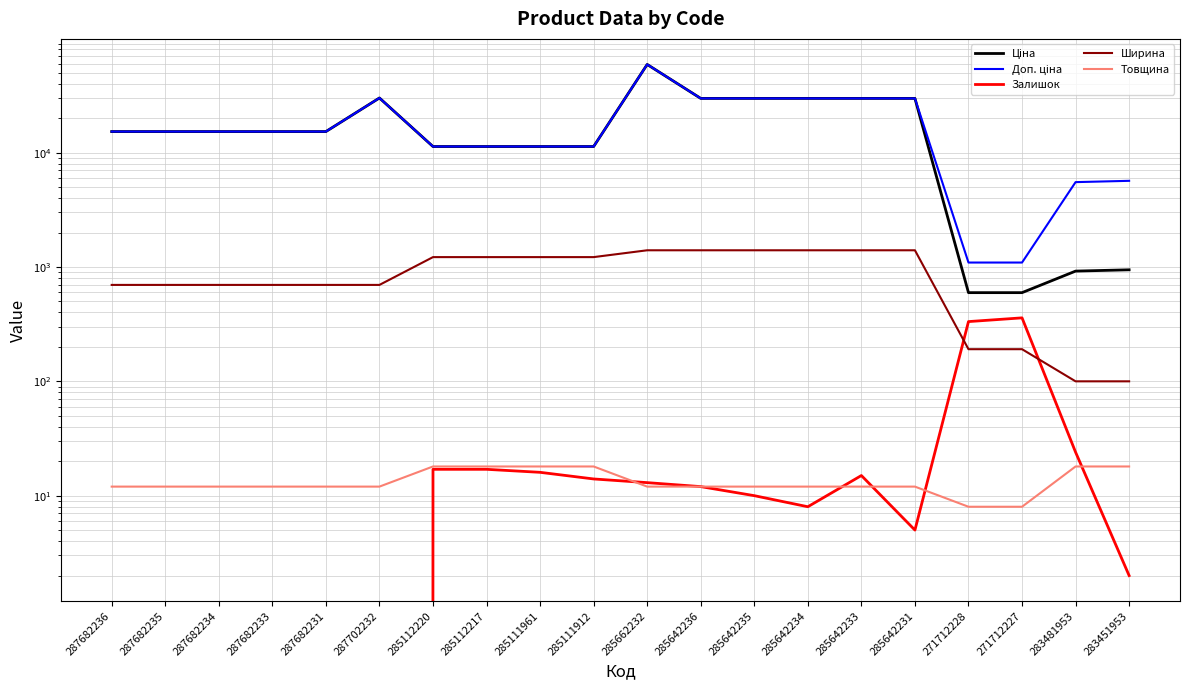

Between 287682231 and 283451953, which is larger?

287682231